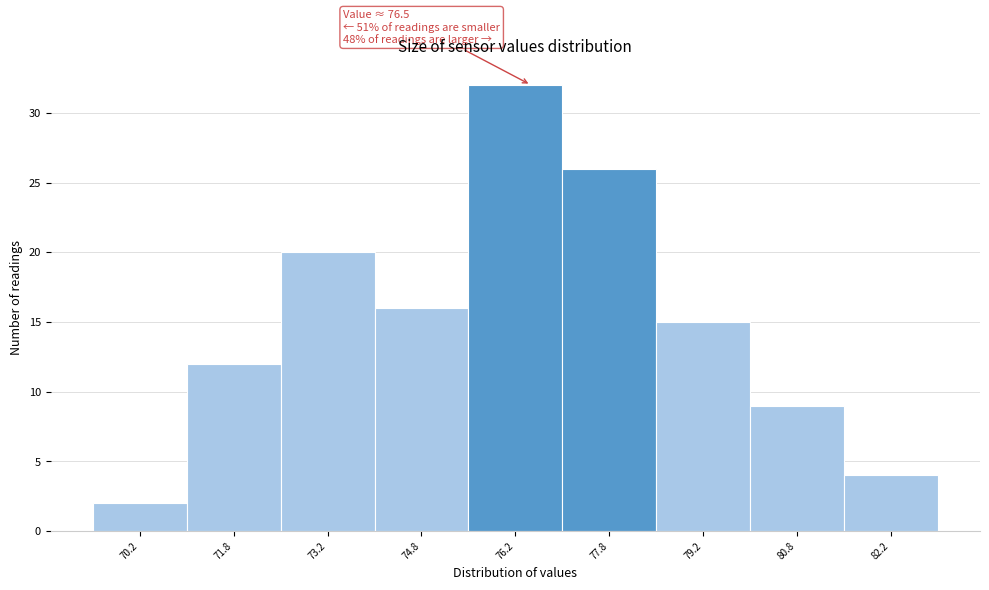

Which range on the x-axis has the tallest bar?

75.5 to 77.0